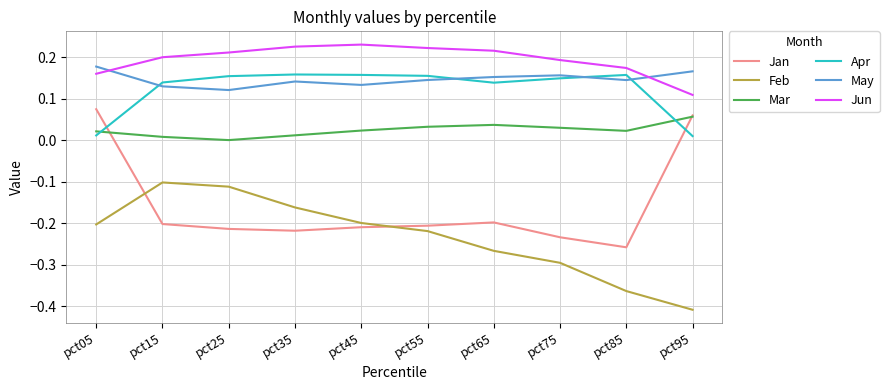

Which series has the largest range (max minus min)?

Jan